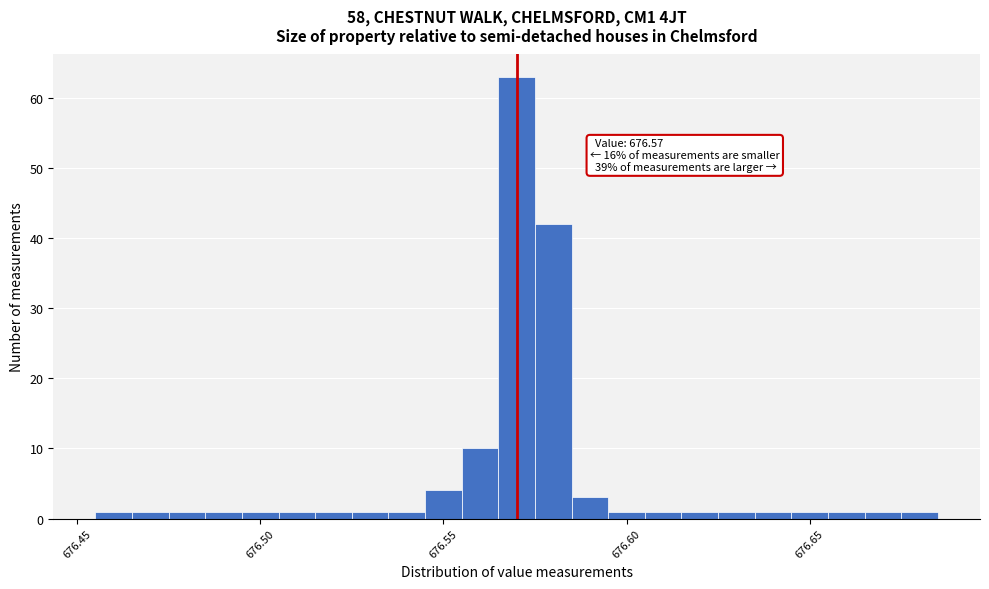

Around what value on the x-axis is the tallest bar? Give the approximate position of its centre, as read against the axis.

676.570